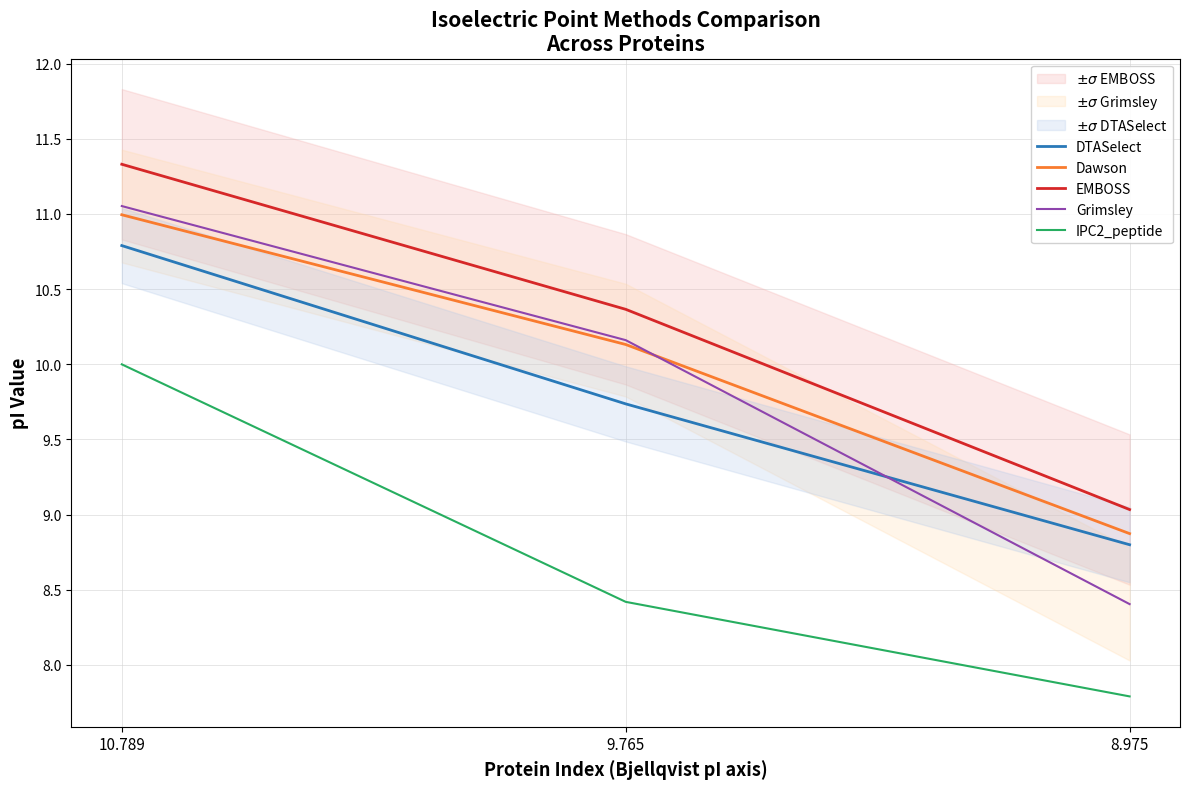

Reading left to right, what are all the values shown in this chart?

DTASelect: 10.8	9.7	8.8
Dawson: 11.0	10.1	8.9
EMBOSS: 11.3	10.4	9.0
Grimsley: 11.1	10.2	8.4
IPC2_peptide: 10.0	8.4	7.8